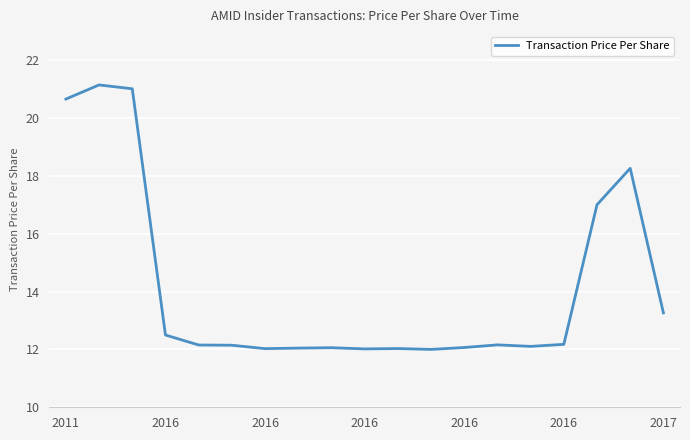

What is the smallest value displayed?

12.0